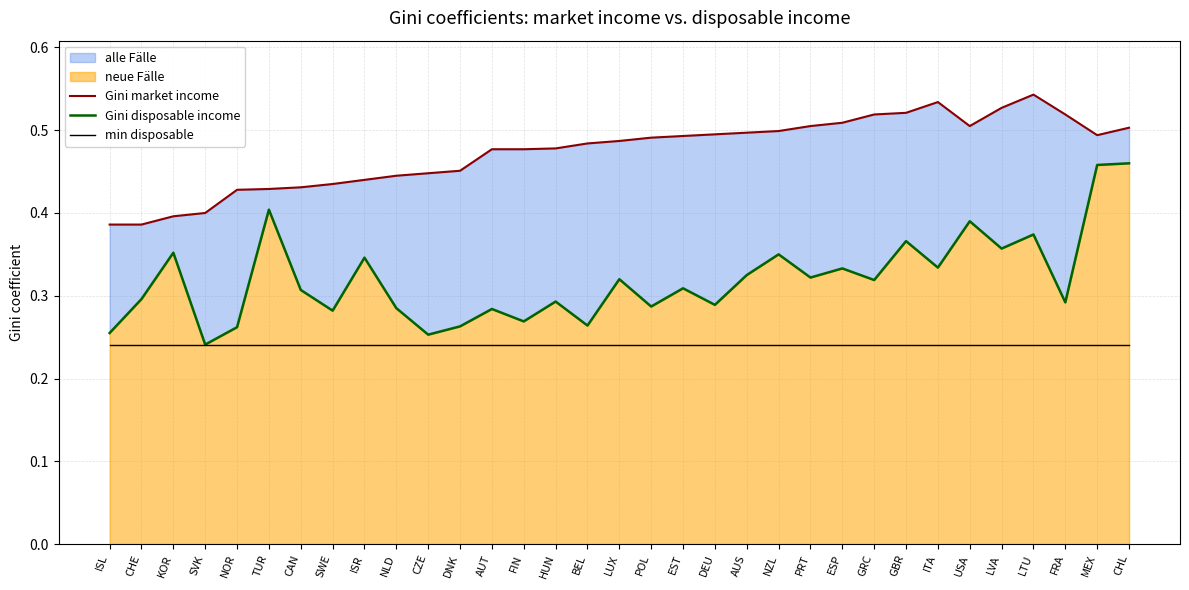

Reading left to right, list all the values displayed in this chart.

Gini market income: 0.4	0.4	0.4	0.4	0.4	0.4	0.4	0.4	0.4	0.4	0.4	0.5	0.5	0.5	0.5	0.5	0.5	0.5	0.5	0.5	0.5	0.5	0.5	0.5	0.5	0.5	0.5	0.5	0.5	0.5	0.5	0.5	0.5
Gini disposable income: 0.3	0.3	0.4	0.2	0.3	0.4	0.3	0.3	0.3	0.3	0.3	0.3	0.3	0.3	0.3	0.3	0.3	0.3	0.3	0.3	0.3	0.3	0.3	0.3	0.3	0.4	0.3	0.4	0.4	0.4	0.3	0.5	0.5
min disposable: 0.2	0.2	0.2	0.2	0.2	0.2	0.2	0.2	0.2	0.2	0.2	0.2	0.2	0.2	0.2	0.2	0.2	0.2	0.2	0.2	0.2	0.2	0.2	0.2	0.2	0.2	0.2	0.2	0.2	0.2	0.2	0.2	0.2